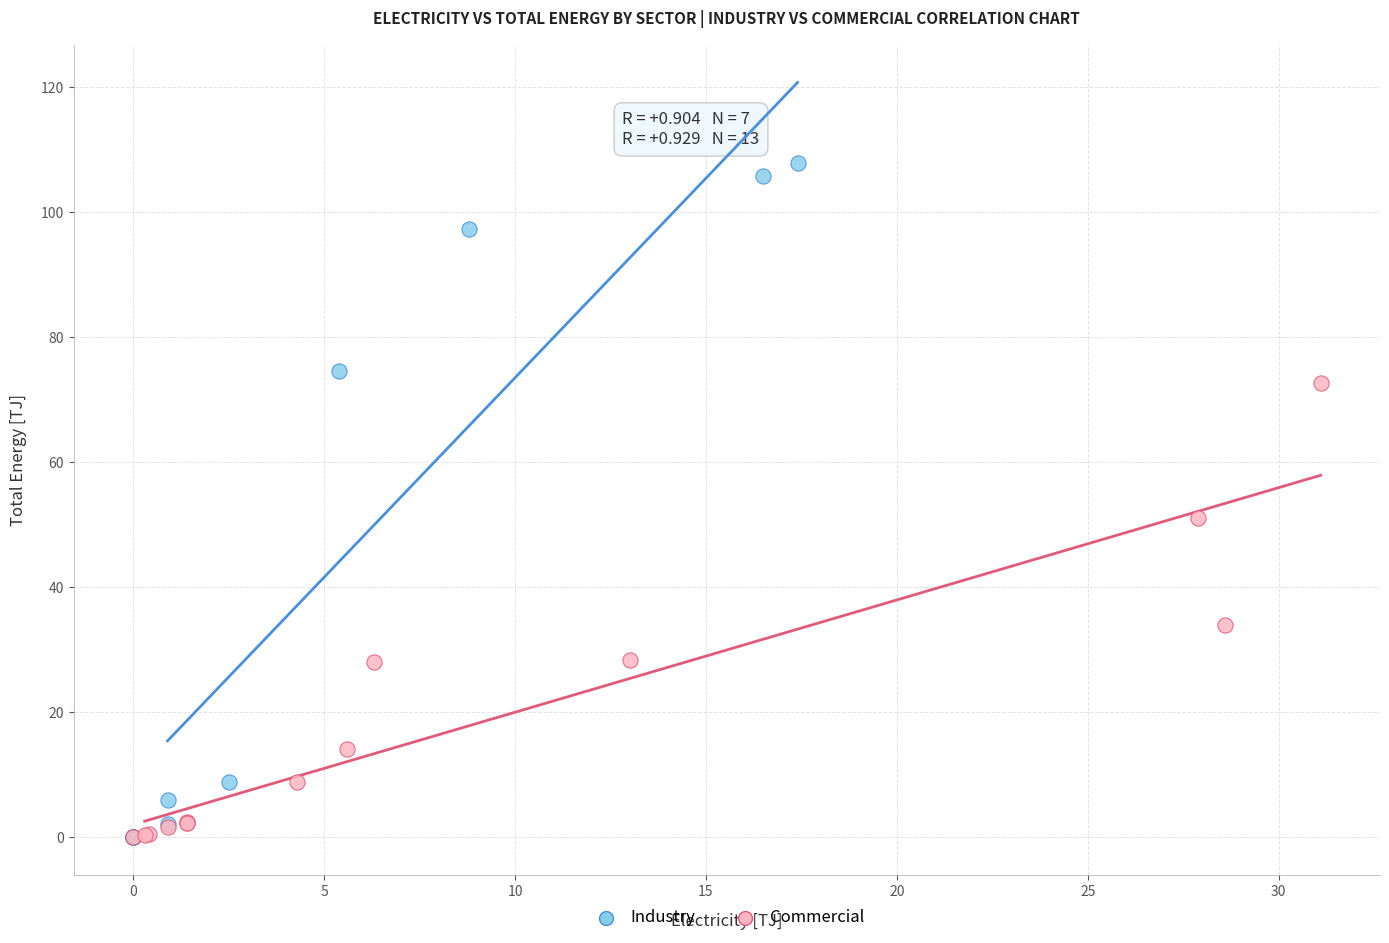

Which series has the widest spread of Y values?

Industry